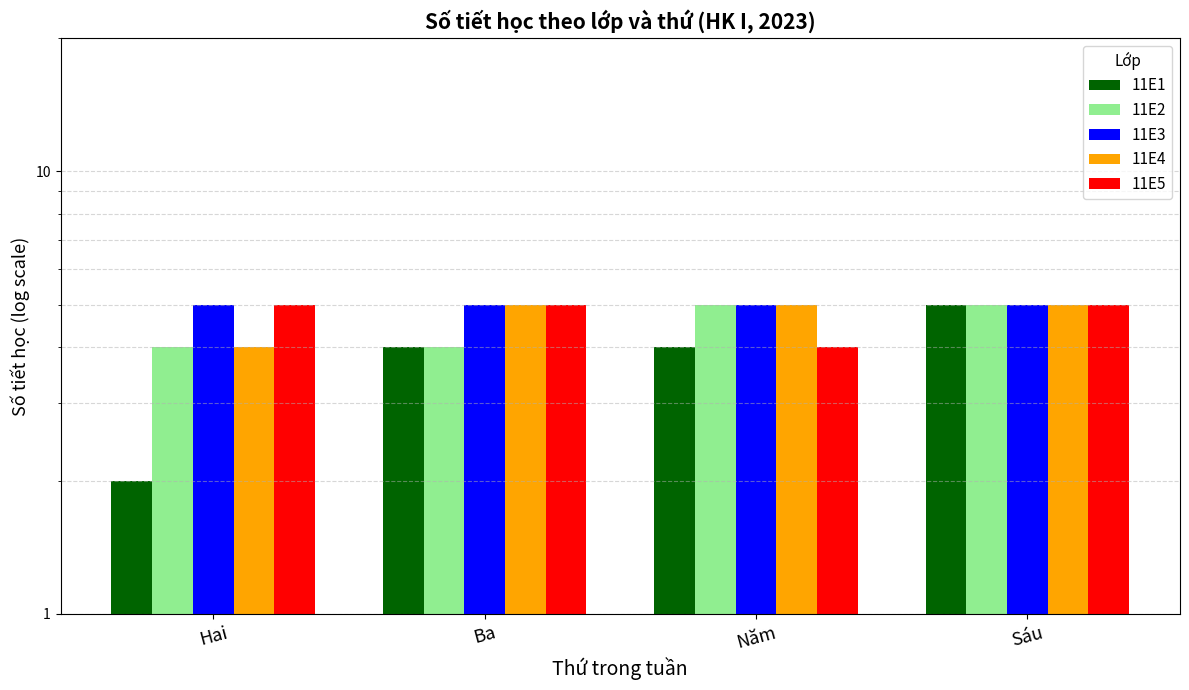

Which has a higher value, Hai or Sáu?

Sáu